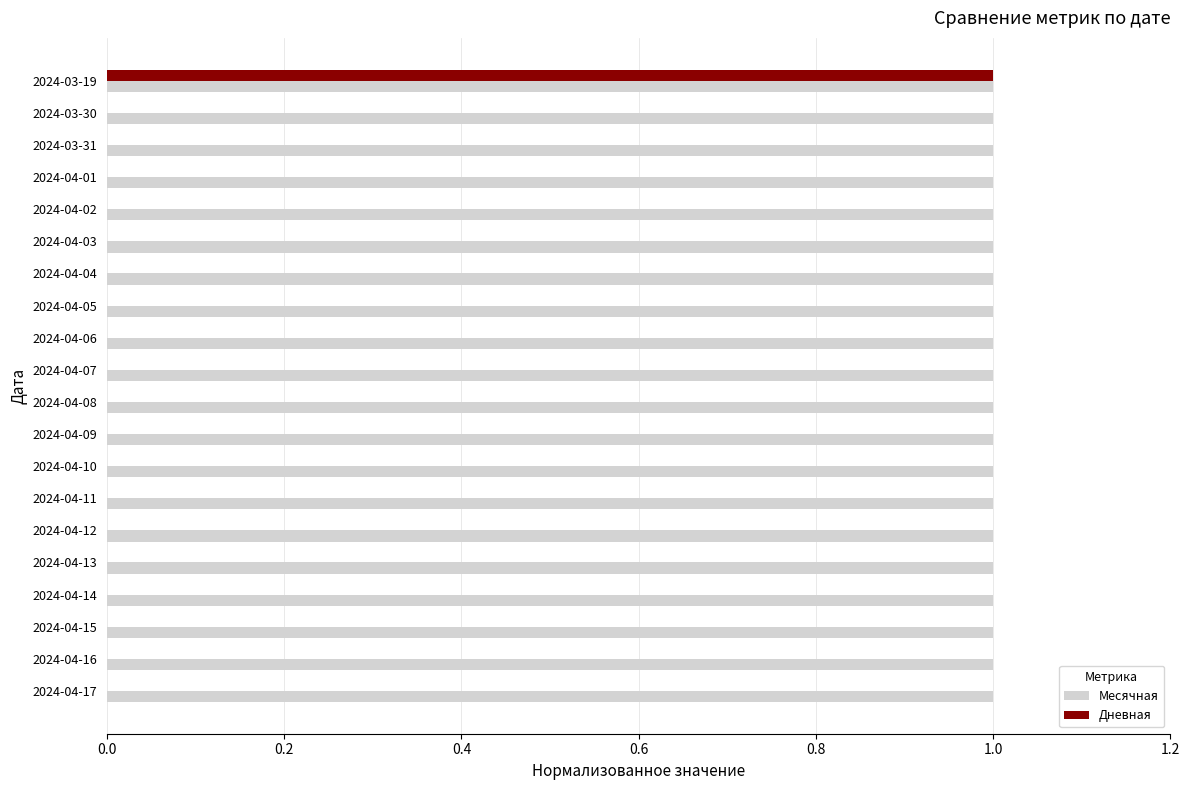

What is the sum of all Месячная values?

20